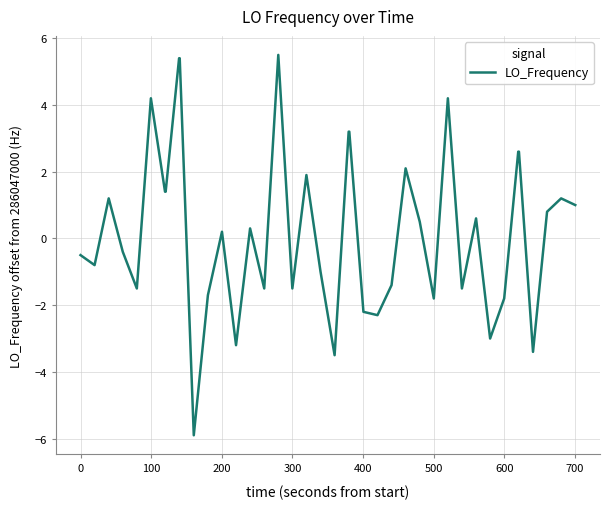

What is the greatest value displayed?

5.5